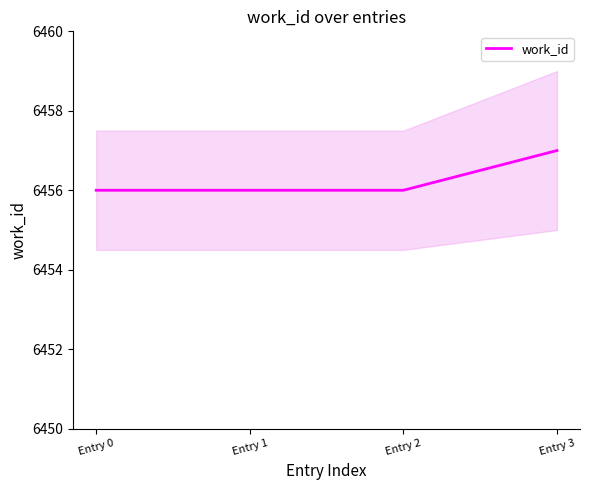

How many values are between 6456 and 6457?

4